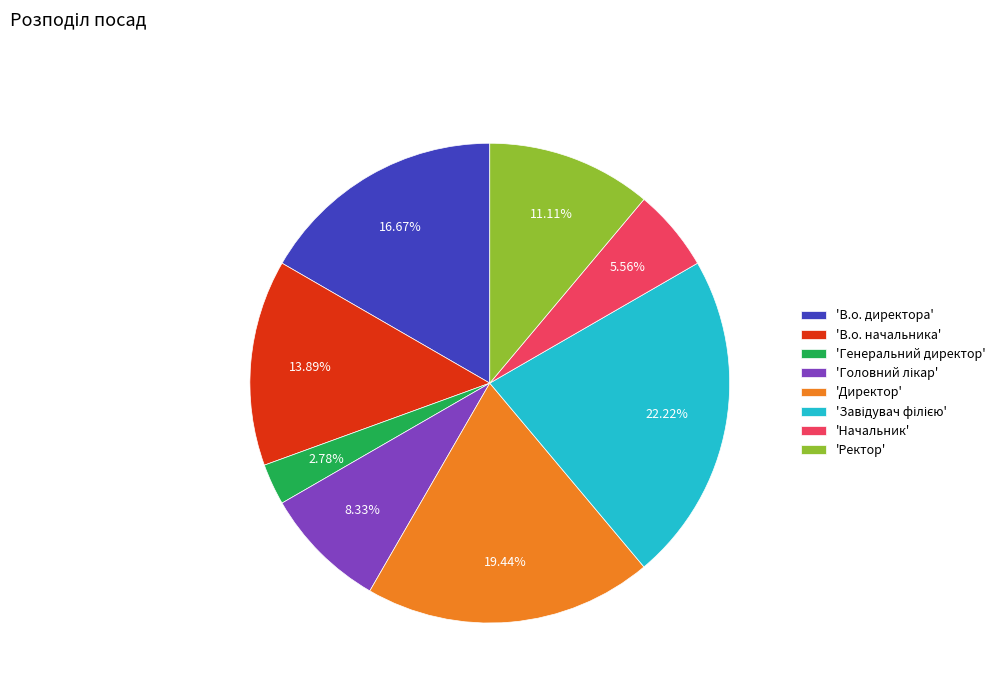

Is the sum of 'Директор' and 'В.о. начальника' greater than half?

No